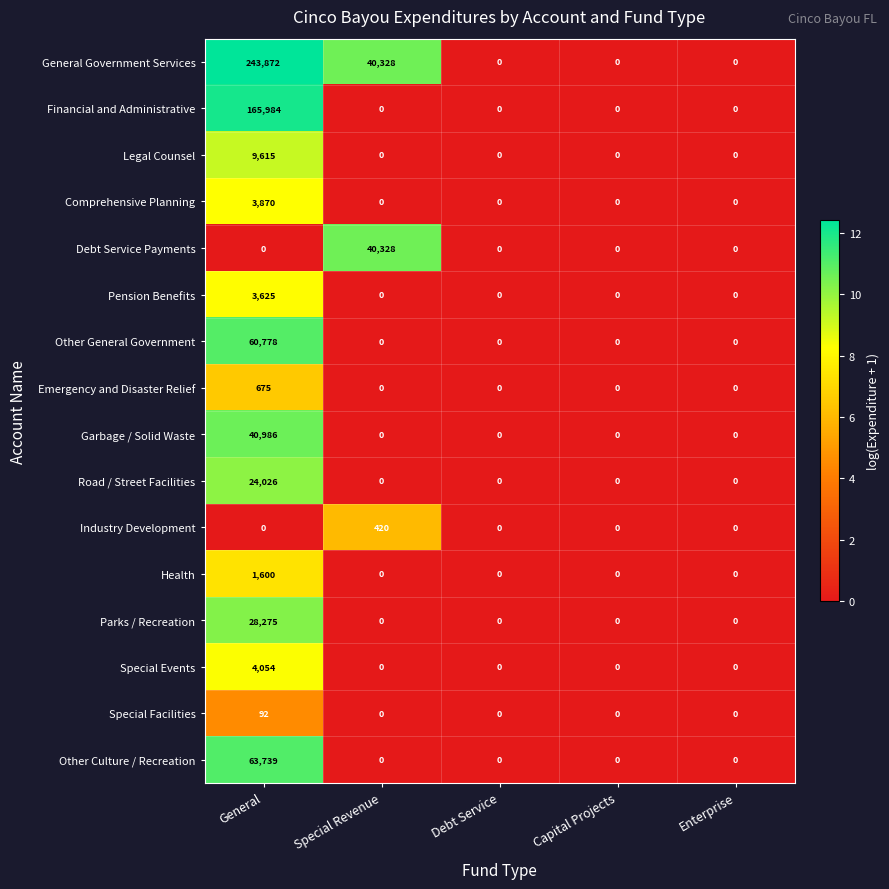

List the series in order of their peak value, highest first.

General Government Services, Financial and Administrative, Other Culture / Recreation, Other General Government, Garbage / Solid Waste, Debt Service Payments, Parks / Recreation, Road / Street Facilities, Legal Counsel, Special Events, Comprehensive Planning, Pension Benefits, Health, Emergency and Disaster Relief, Industry Development, Special Facilities